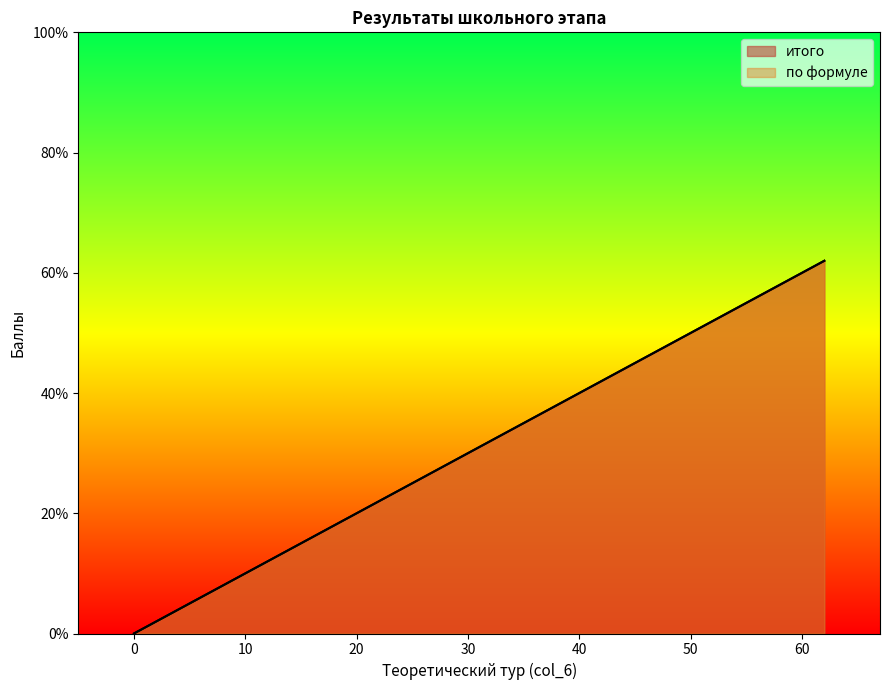

The value of итого at 0 is 34. True or false?

False